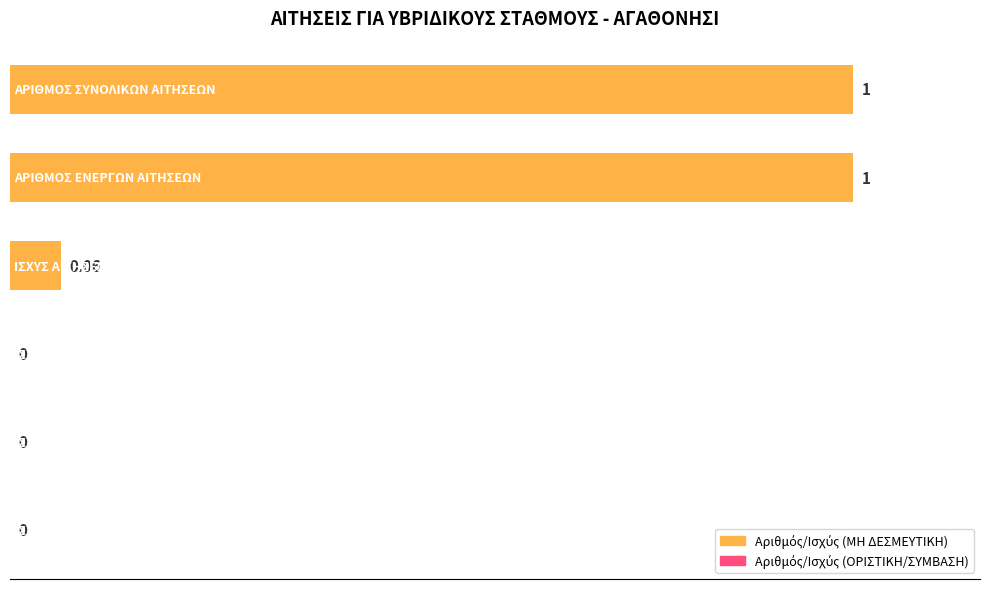

Are the bars horizontal?

Yes